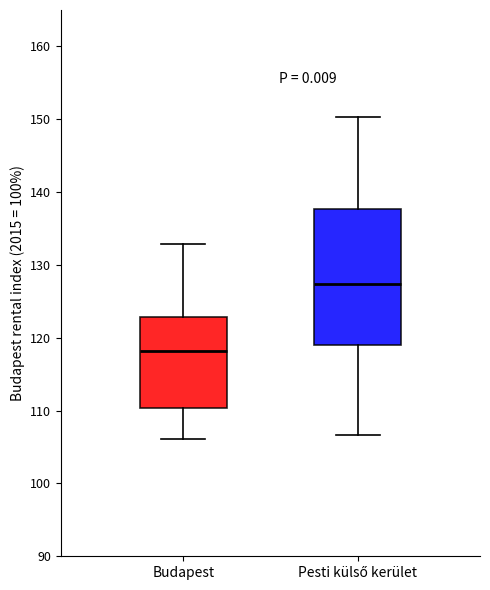

Reading left to right, transcribe this box plot: for each box, give where its median line is, the range the box spans, and where its two whiskers end, as read against the y-axis. The values are not printed on the chart, so give them approximately, as read against the axis.

Budapest: median 118, box 110 to 123, whiskers 106 to 133
Pesti külső kerület: median 127, box 119 to 138, whiskers 107 to 150